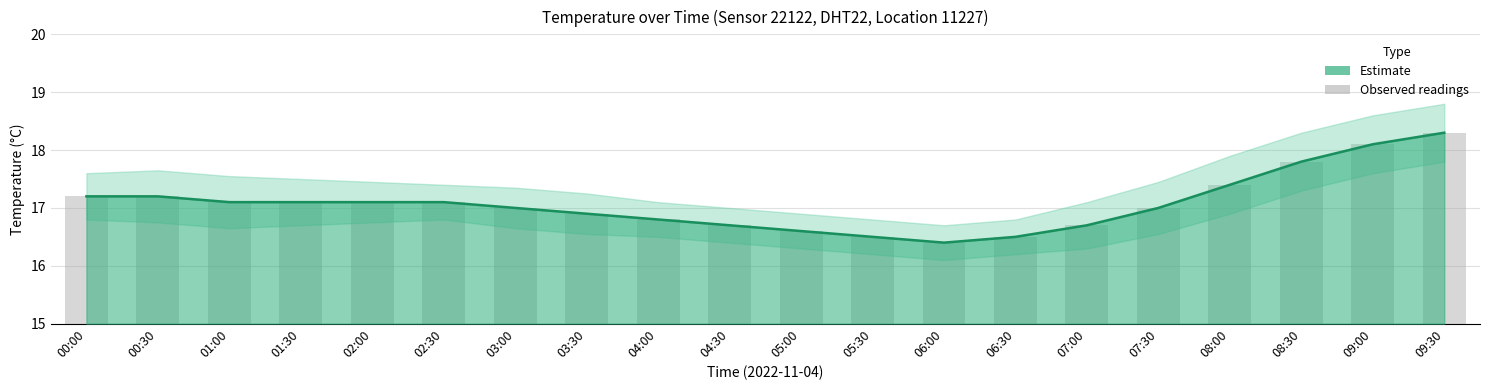

What is the value of the 4th bar from the left?

17.1